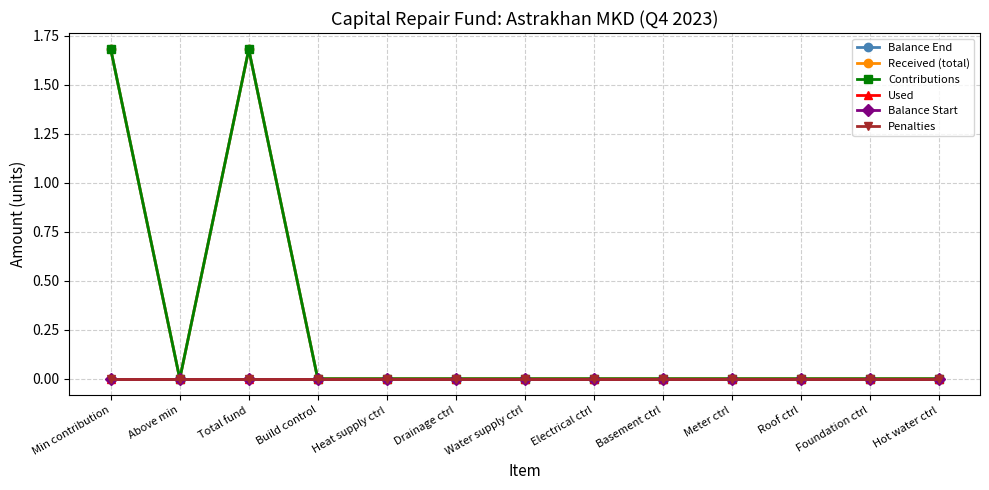

Does the chart have visible grid lines?

Yes